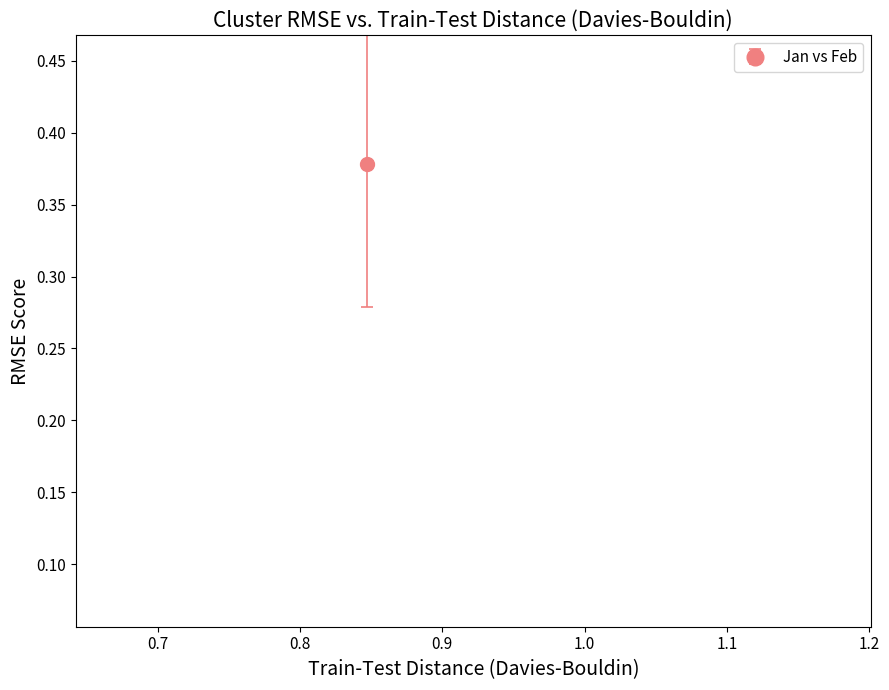

What is the range of X values (max minus min)?

0.5